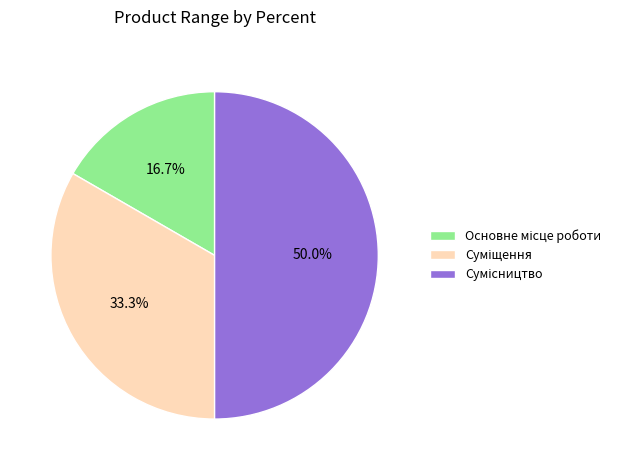

How many segments does this pie chart have?

3